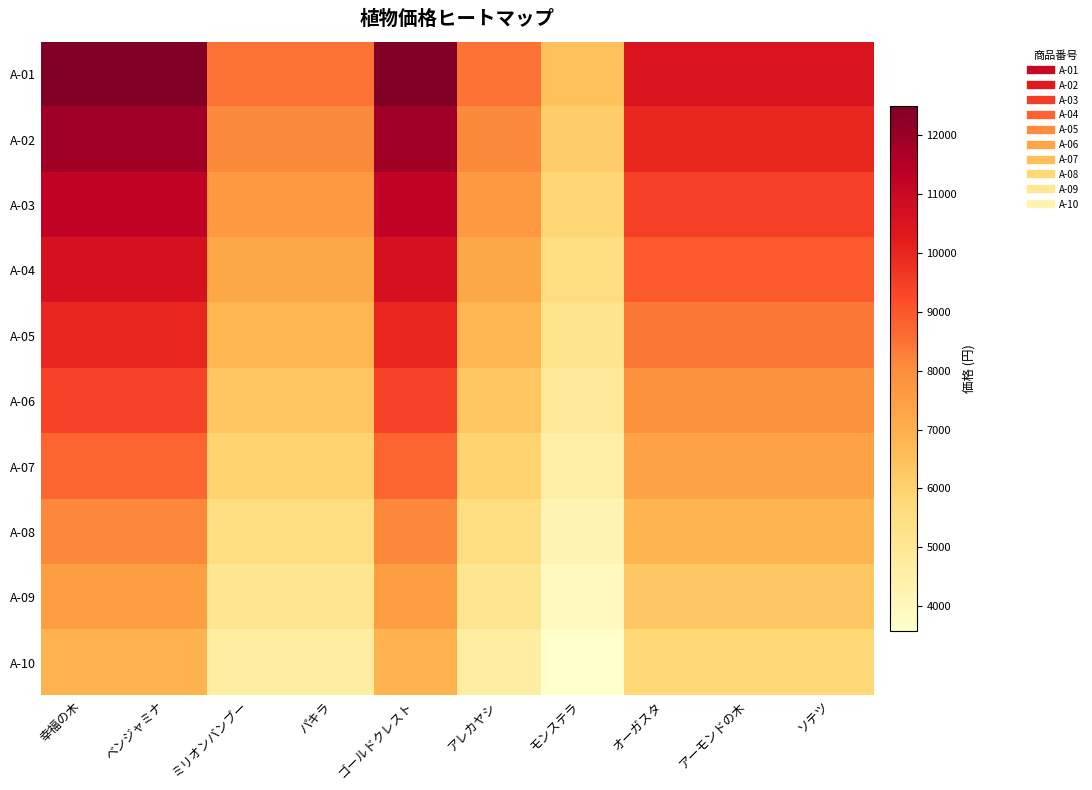

Reading left to right, transcribe all the data shown in this chart.

A-01: 幸福の木=12500.0	ベンジャミナ=12500.0	ミリオンバンブー=8500.0	パキラ=8500.0	ゴールドクレスト=12500.0	アレカヤシ=8500.0	モンステラ=6500.0	オーガスタ=10500.0	アーモンドの木=10500.0	ソテツ=10500.0
A-02: 幸福の木=11875.0	ベンジャミナ=11875.0	ミリオンバンブー=8075.0	パキラ=8075.0	ゴールドクレスト=11875.0	アレカヤシ=8075.0	モンステラ=6175.0	オーガスタ=9975.0	アーモンドの木=9975.0	ソテツ=9975.0
A-03: 幸福の木=11250.0	ベンジャミナ=11250.0	ミリオンバンブー=7650.0	パキラ=7650.0	ゴールドクレスト=11250.0	アレカヤシ=7650.0	モンステラ=5850.0	オーガスタ=9450.0	アーモンドの木=9450.0	ソテツ=9450.0
A-04: 幸福の木=10625.0	ベンジャミナ=10625.0	ミリオンバンブー=7225.0	パキラ=7225.0	ゴールドクレスト=10625.0	アレカヤシ=7225.0	モンステラ=5525.0	オーガスタ=8925.0	アーモンドの木=8925.0	ソテツ=8925.0
A-05: 幸福の木=10000.0	ベンジャミナ=10000.0	ミリオンバンブー=6800.0	パキラ=6800.0	ゴールドクレスト=10000.0	アレカヤシ=6800.0	モンステラ=5200.0	オーガスタ=8400.0	アーモンドの木=8400.0	ソテツ=8400.0
A-06: 幸福の木=9375.0	ベンジャミナ=9375.0	ミリオンバンブー=6375.0	パキラ=6375.0	ゴールドクレスト=9375.0	アレカヤシ=6375.0	モンステラ=4875.0	オーガスタ=7875.0	アーモンドの木=7875.0	ソテツ=7875.0
A-07: 幸福の木=8750.0	ベンジャミナ=8750.0	ミリオンバンブー=5950.0	パキラ=5950.0	ゴールドクレスト=8750.0	アレカヤシ=5950.0	モンステラ=4550.0	オーガスタ=7350.0	アーモンドの木=7350.0	ソテツ=7350.0
A-08: 幸福の木=8125.0	ベンジャミナ=8125.0	ミリオンバンブー=5525.0	パキラ=5525.0	ゴールドクレスト=8125.0	アレカヤシ=5525.0	モンステラ=4225.0	オーガスタ=6825.0	アーモンドの木=6825.0	ソテツ=6825.0
A-09: 幸福の木=7500.0	ベンジャミナ=7500.0	ミリオンバンブー=5100.0	パキラ=5100.0	ゴールドクレスト=7500.0	アレカヤシ=5100.0	モンステラ=3900.0	オーガスタ=6300.0	アーモンドの木=6300.0	ソテツ=6300.0
A-10: 幸福の木=6875.0	ベンジャミナ=6875.0	ミリオンバンブー=4675.0	パキラ=4675.0	ゴールドクレスト=6875.0	アレカヤシ=4675.0	モンステラ=3575.0	オーガスタ=5775.0	アーモンドの木=5775.0	ソテツ=5775.0